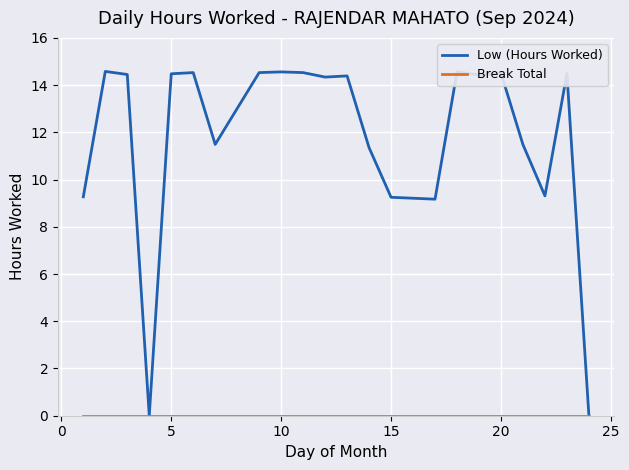

Which series has the widest spread of values?

Low (Hours Worked)